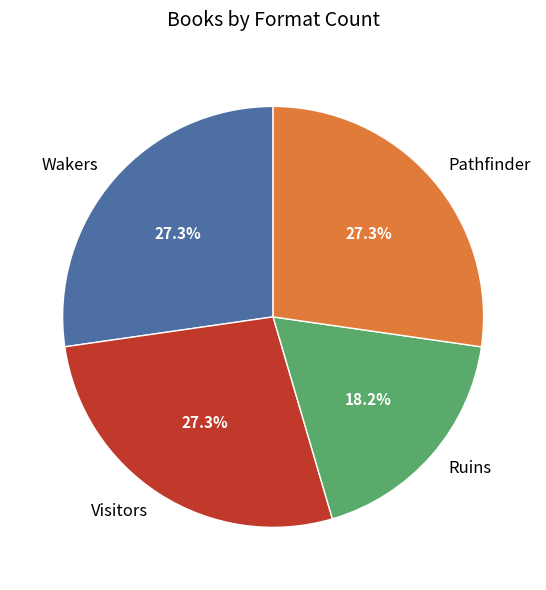

The Ruins slice represents 27% of the pie. True or false?

False